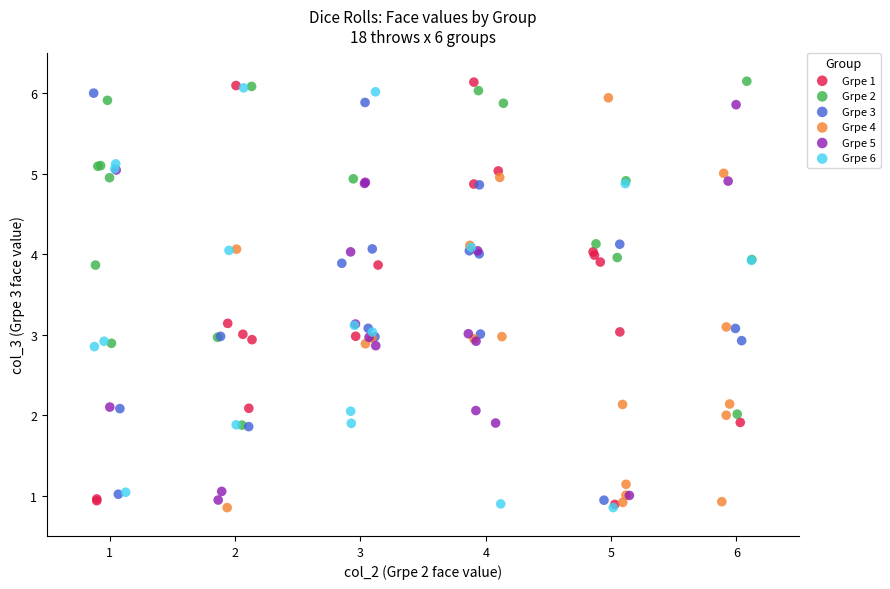

What are all the series names shown in the legend?

Grpe 1, Grpe 2, Grpe 3, Grpe 4, Grpe 5, Grpe 6